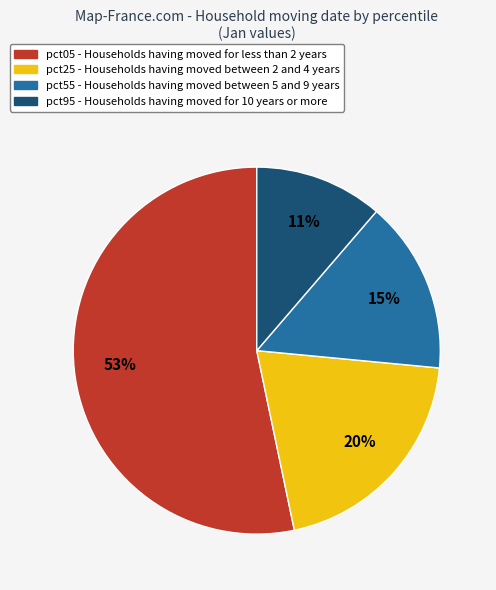

To the nearest percent, what is the average slice percentage?

25%